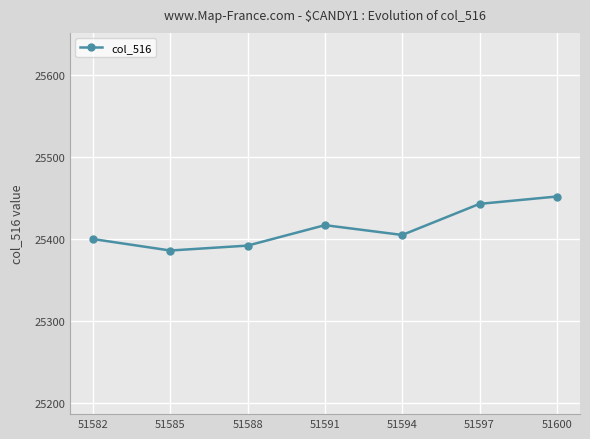

What is the value of the 4th point from the left?

25417